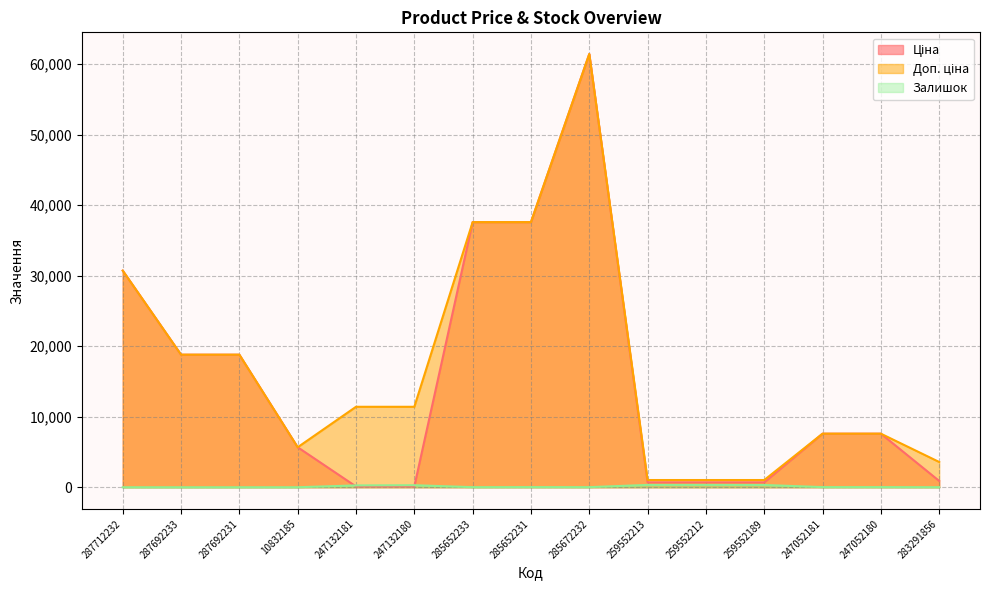

Is it true that Ціна equals 114.1 at 247132181?

True